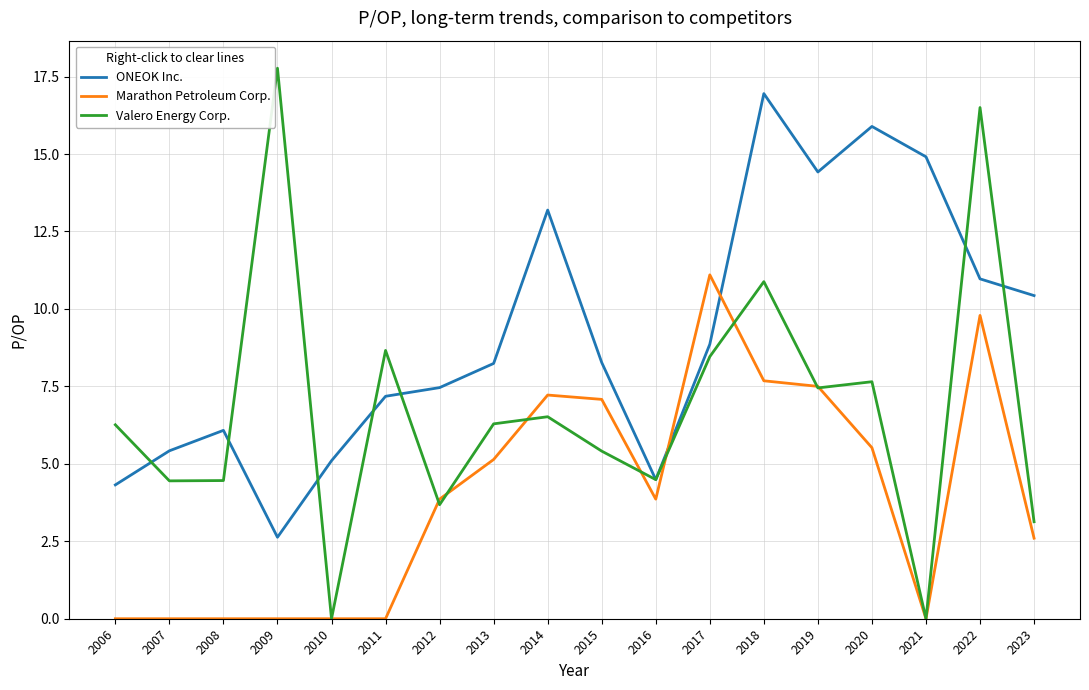

Which series changed the most between 2009 and 2017?

Marathon Petroleum Corp.